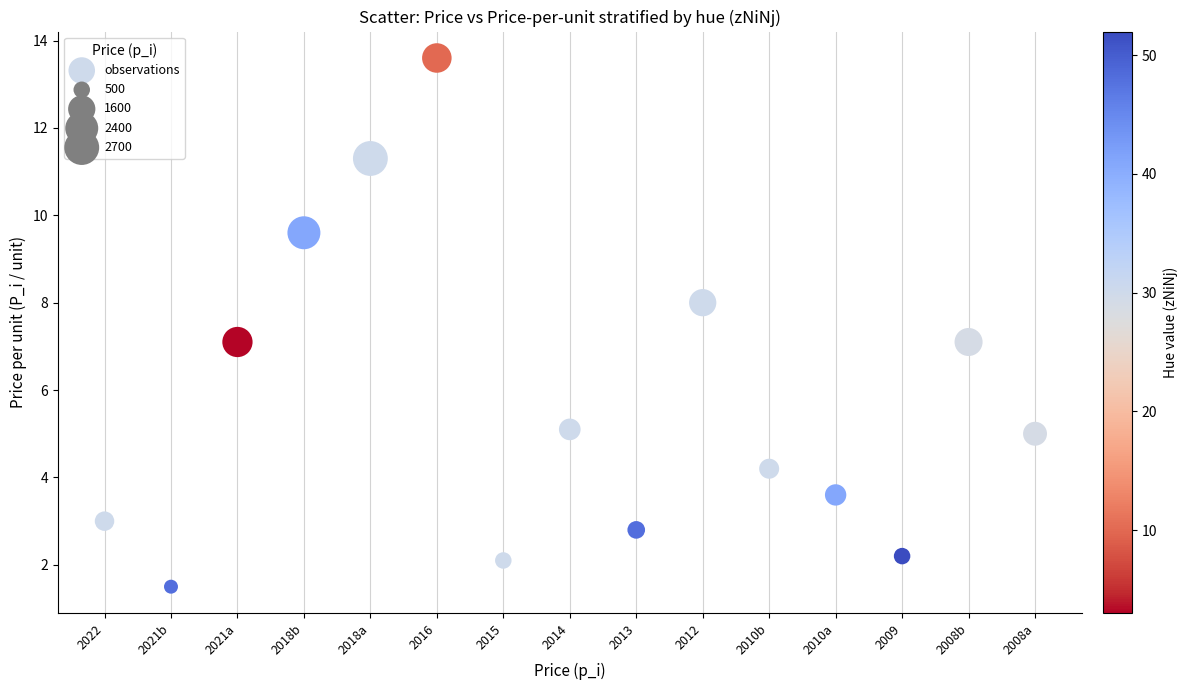

What is the range of Y values (max minus min)?

12.1